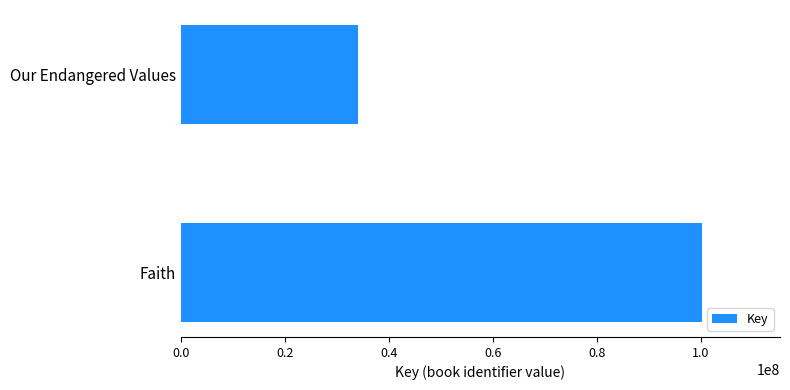

Reading top to bottom, what are all the values shown in this chart?

Our Endangered Values=33995935	Faith=100197144